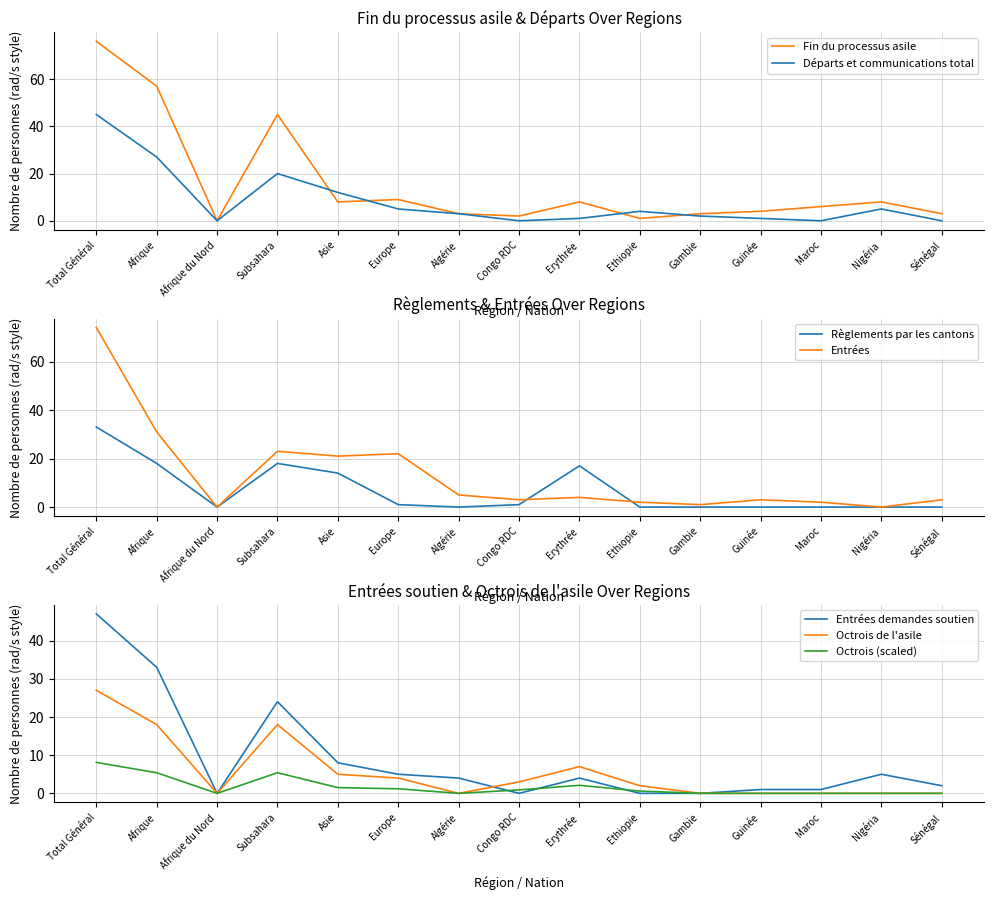

Read the Départs et communications total value at Subsahara.

20